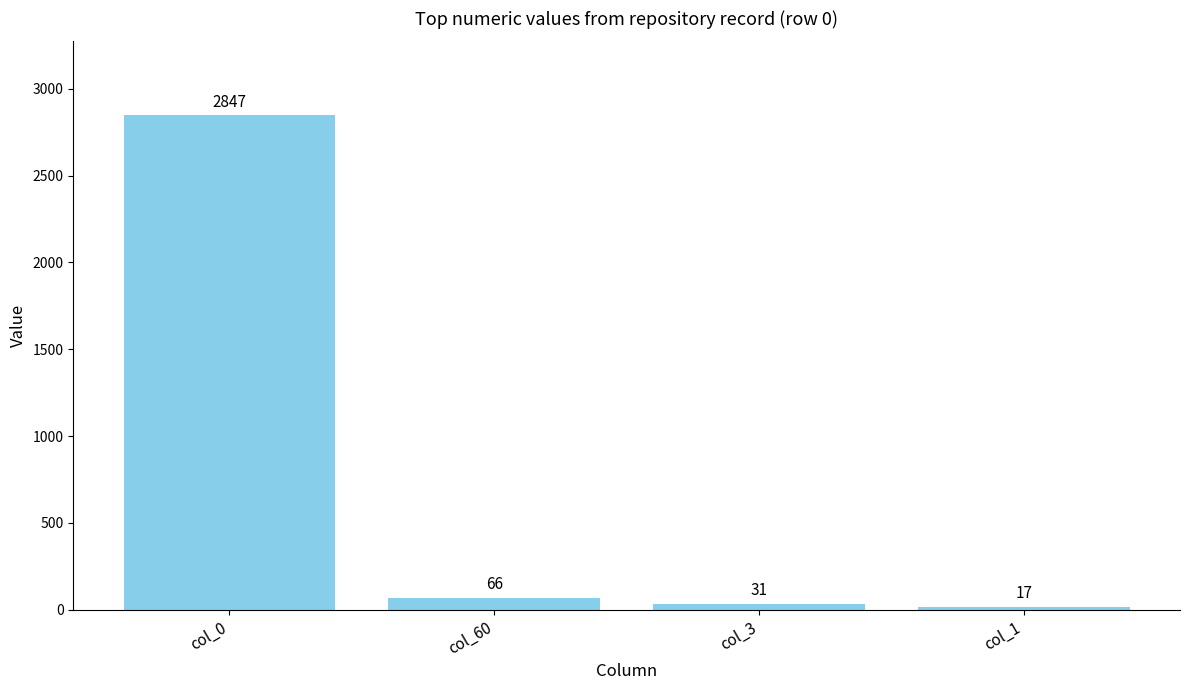

What is the change in value from col_0 to col_1?

-2830